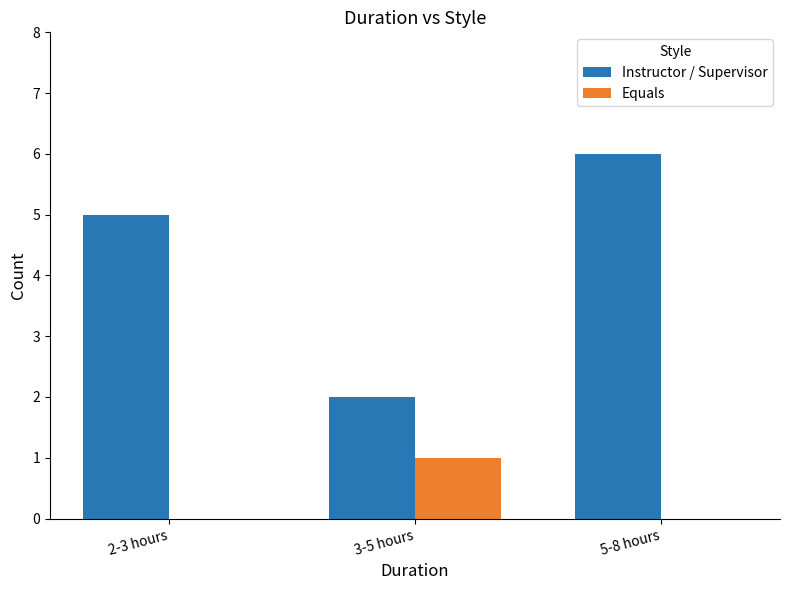

Count the Instructor / Supervisor values in the range 2 to 6.

3